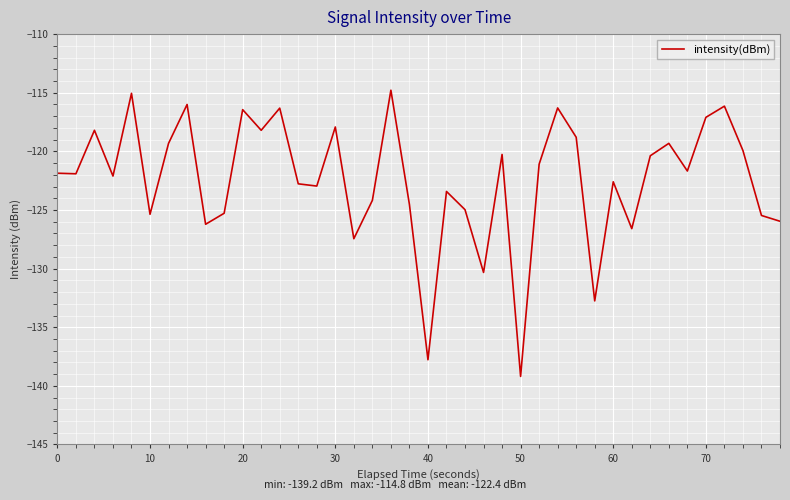

What is the smallest value displayed?

-139.2